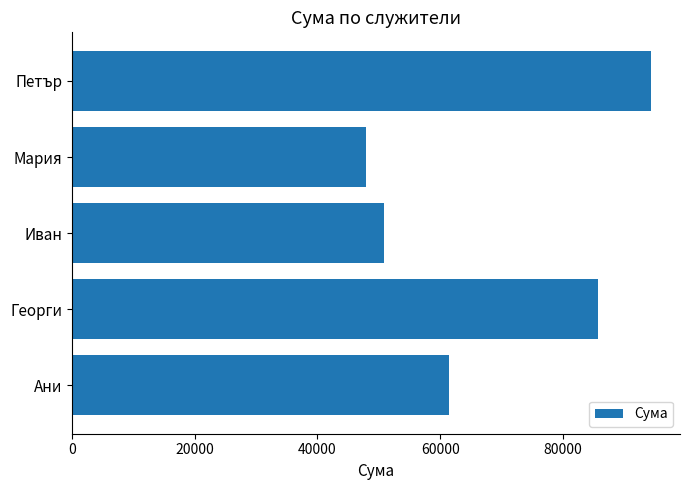

Is it true that the value at Мария is 75451?

False